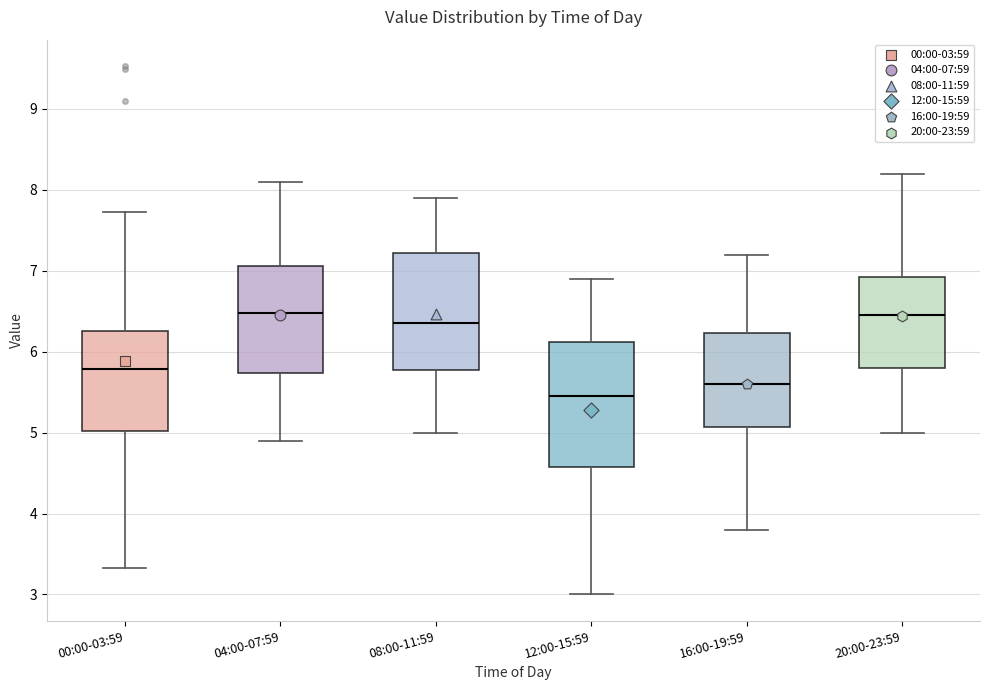

Comparing the boxes themselves (not the whiskers), which one is the tallest?

12:00-15:59